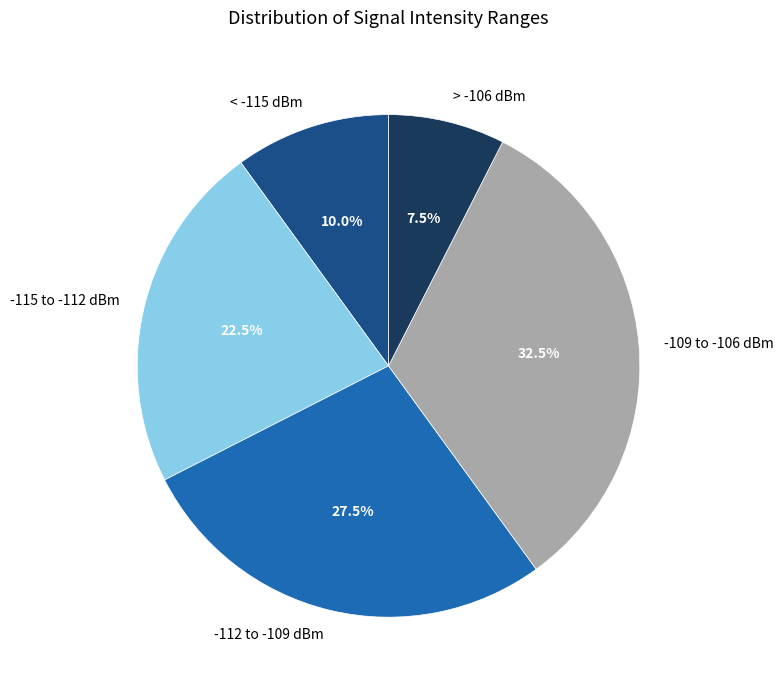

Combined, do -115 to -112 dBm and < -115 dBm account for over 50%?

No